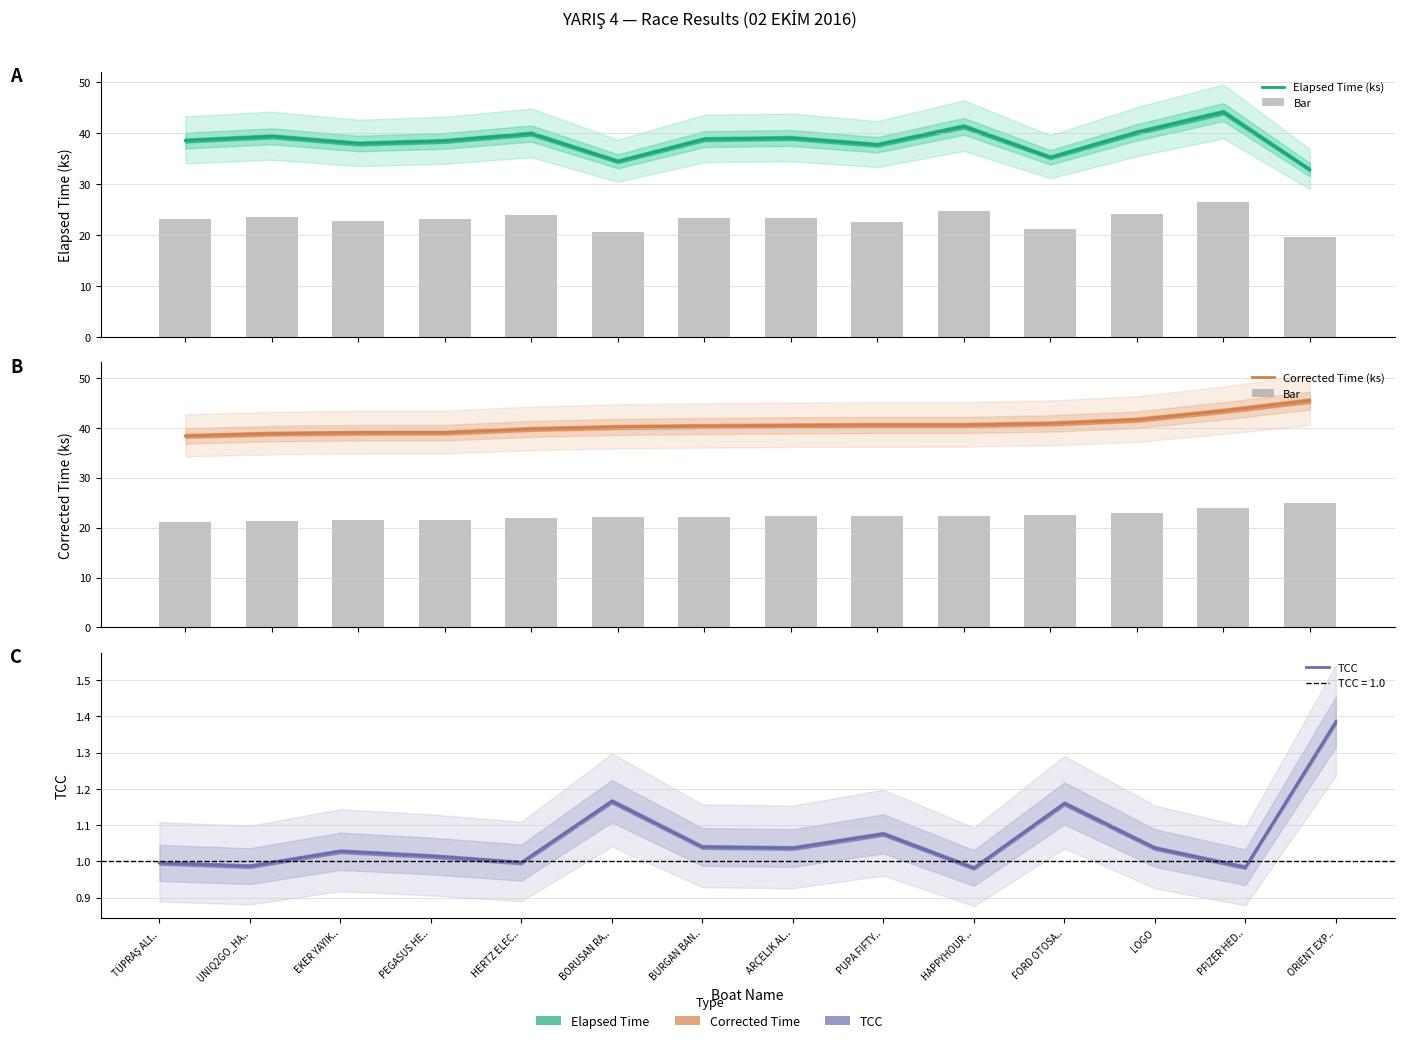

The Elapsed Time (ks) series shows 41.3 at HAPPYHOUR ... True or false?

True